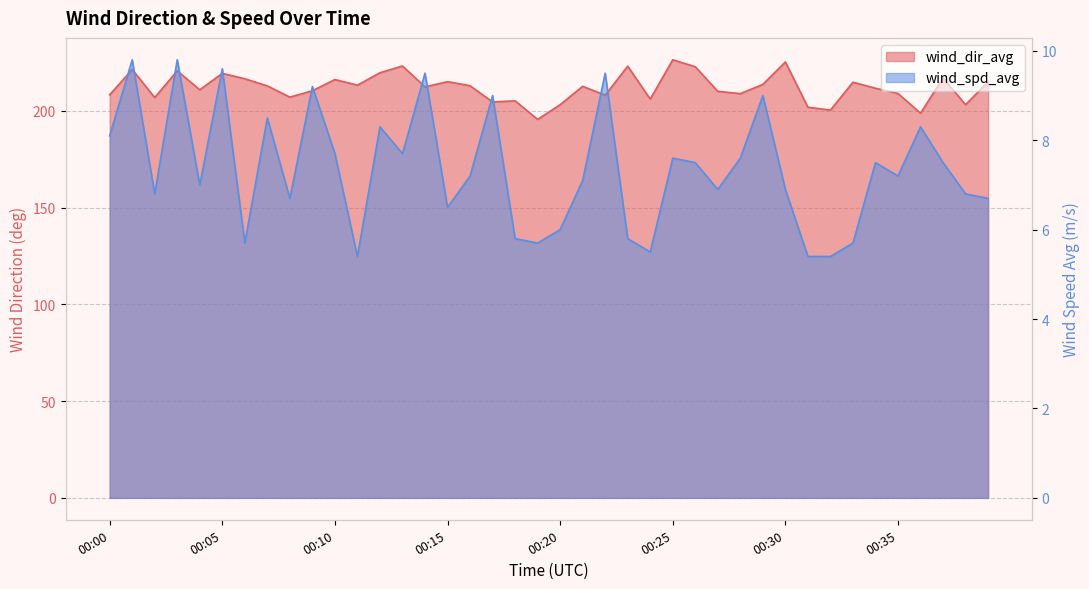

Which series changed the most between 00:09 and 00:31?

wind_dir_avg